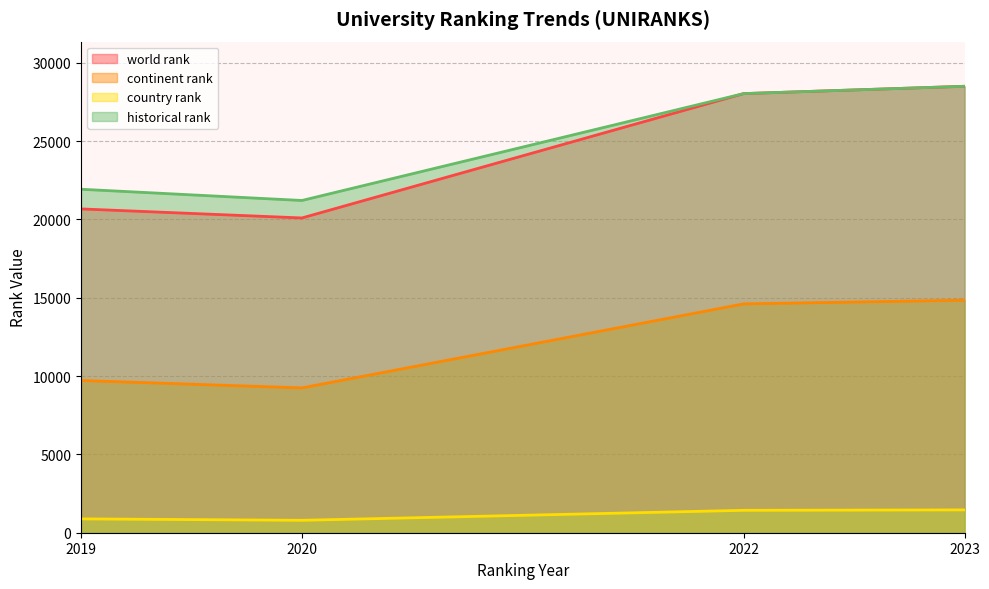

The value of continent rank at Webometrices 2019 is 15607. True or false?

False